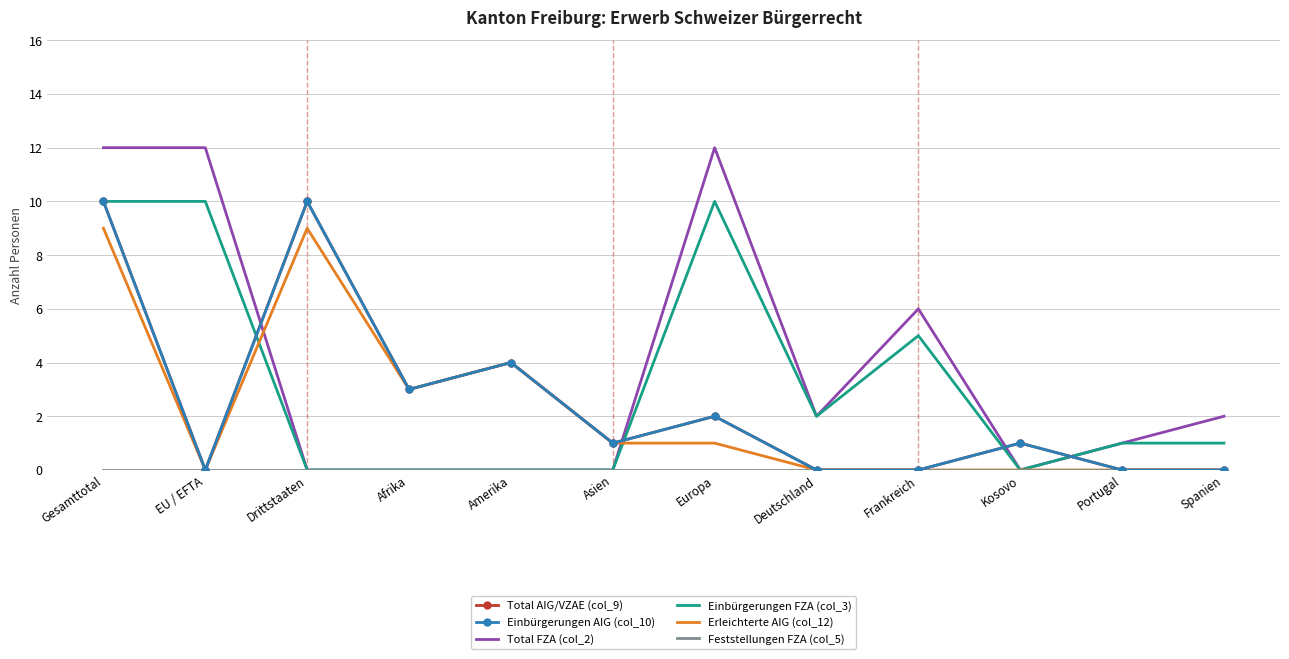

True or false: Feststellungen FZA (col_5) has more than 2 points higher than both neighbors.

False